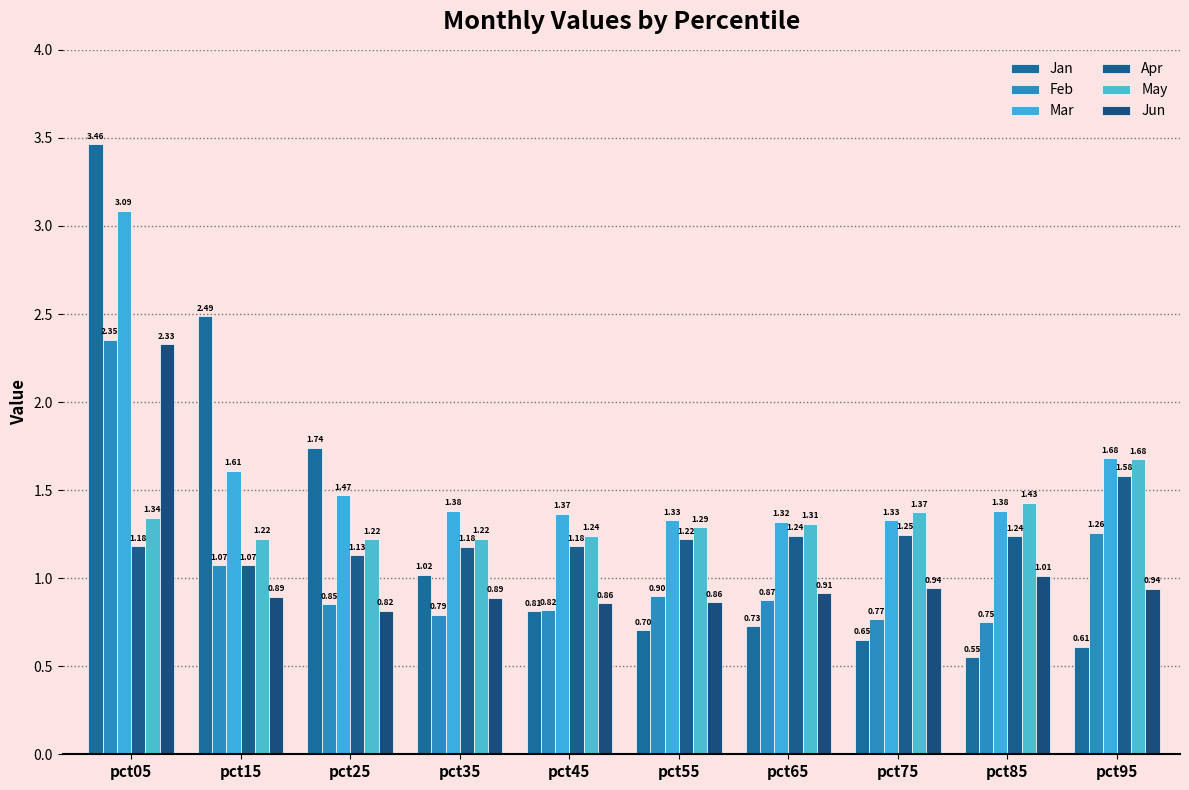

Which series has the largest total across all categories?

Mar